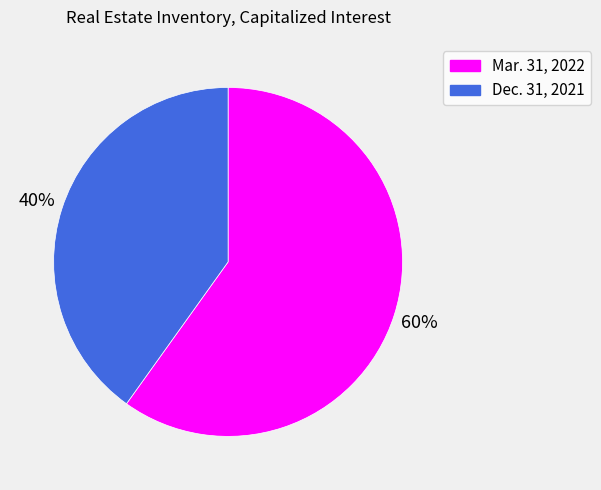

To the nearest percent, what is the difference between the largest and smallest slice percentages?

20%